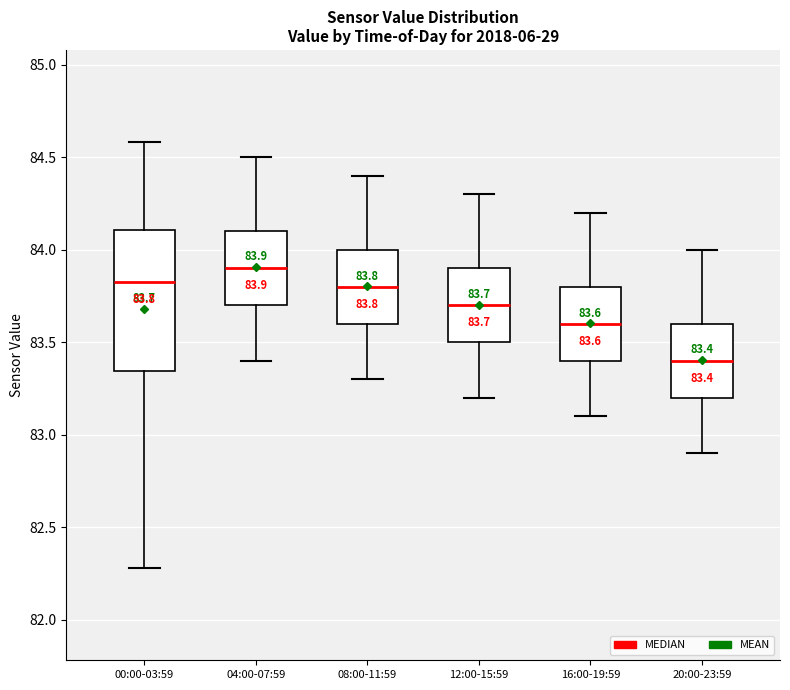

Which box has the highest median line?

04:00-07:59